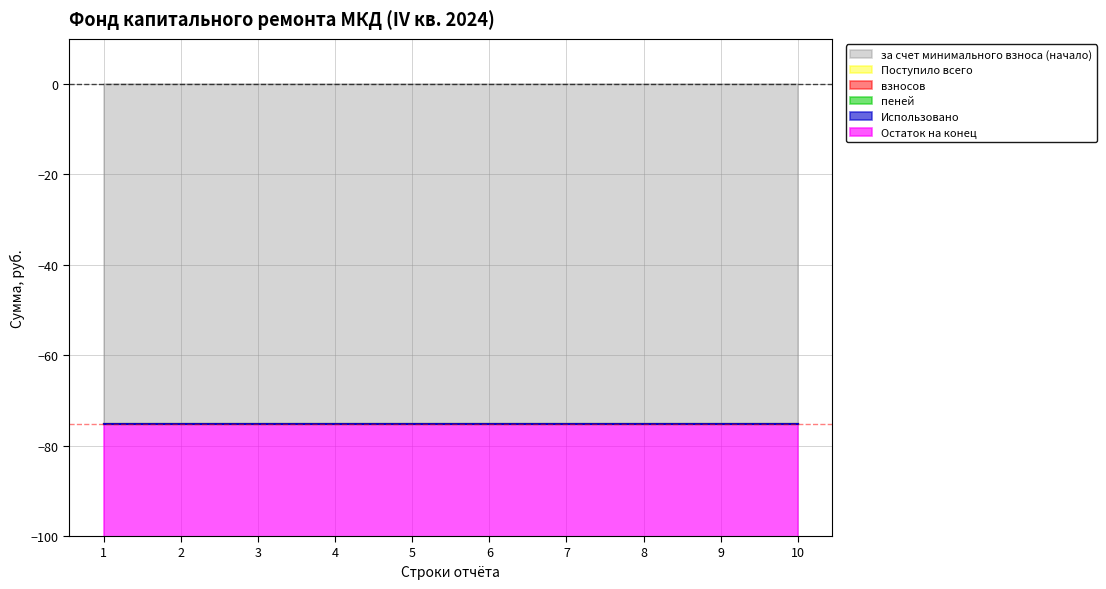

What is the smallest value displayed?

-75.1